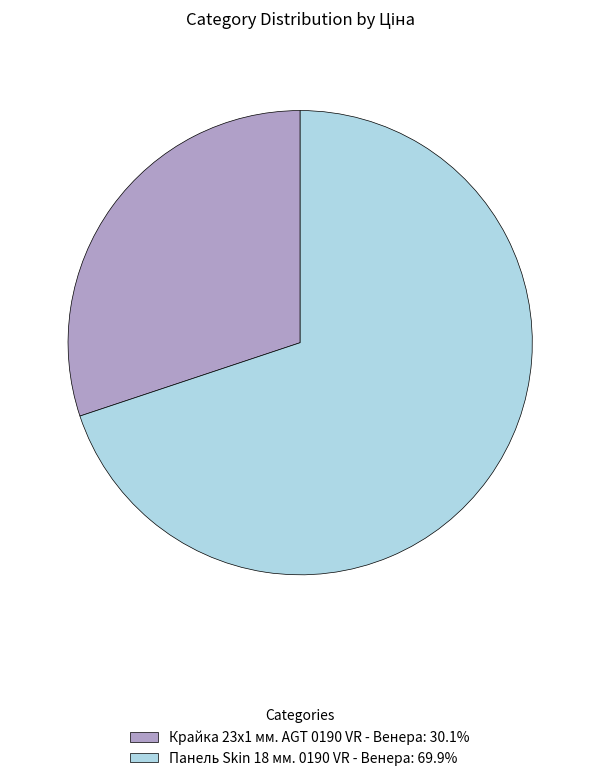

How many segments does this pie chart have?

2